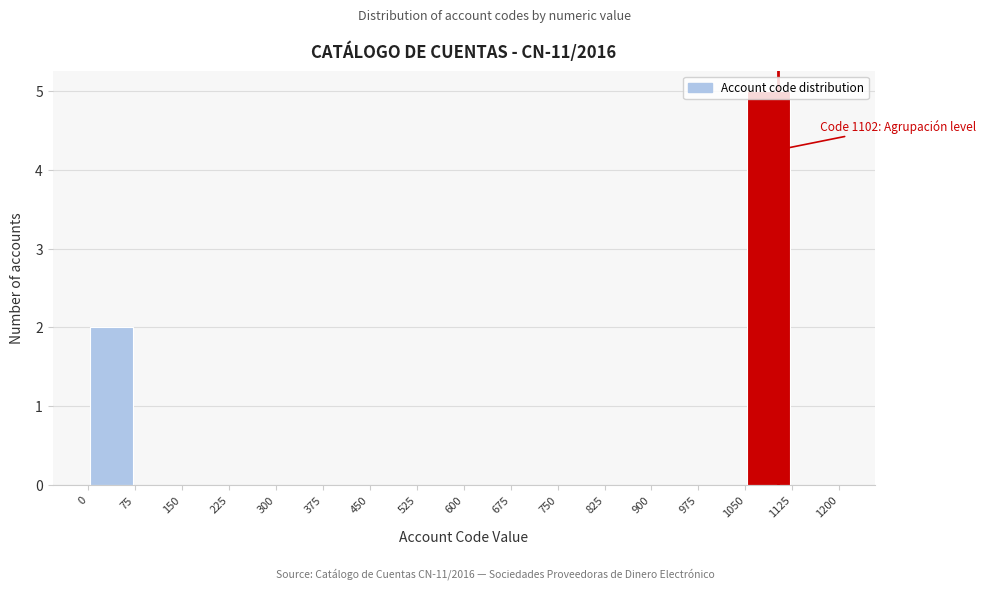

Over which range of the x-axis is the bar tallest?

1050 to 1125